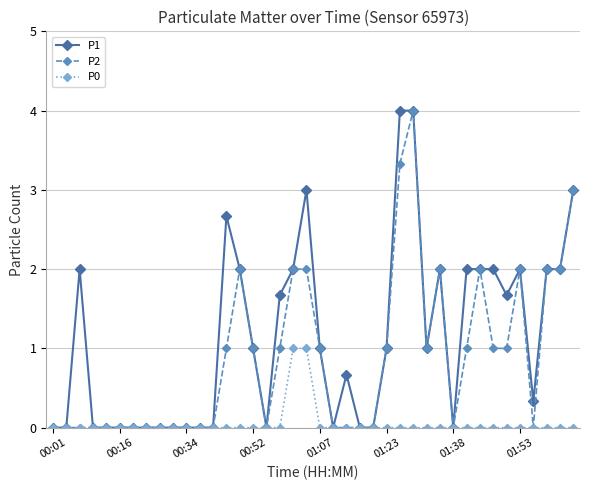

Count the number of categories in the chart.

40